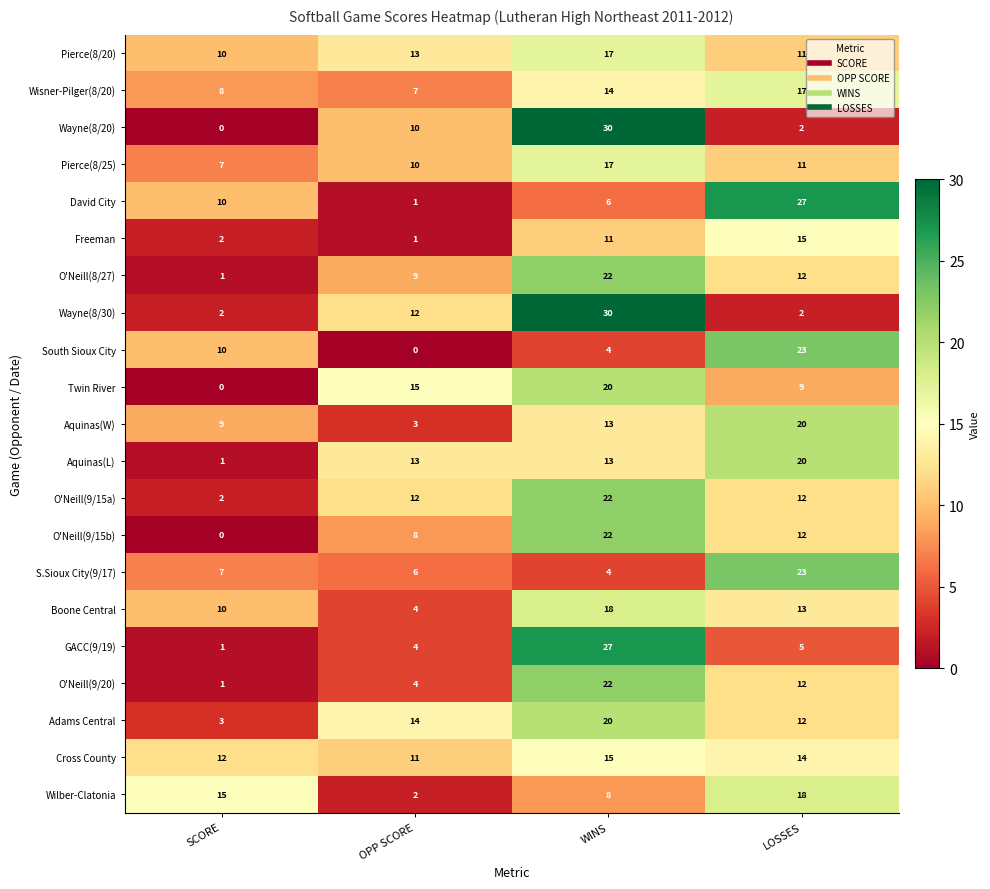

Where is Wayne(8/20) nearest to the value 15?

OPP SCORE